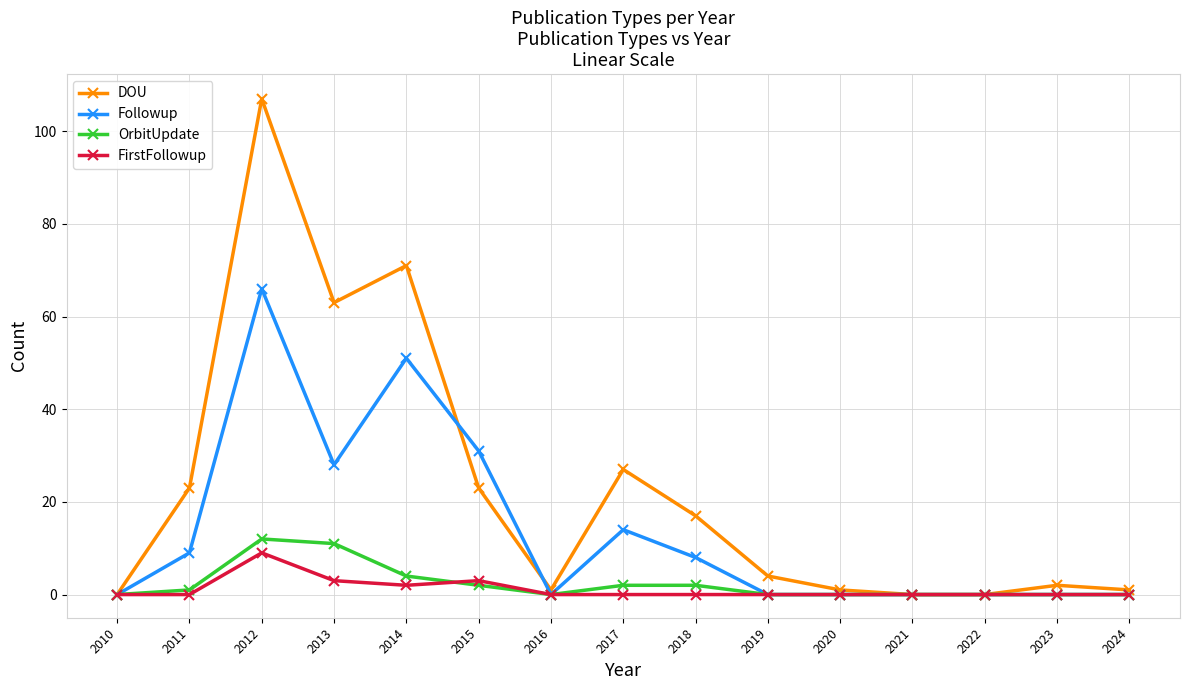

At which category is the sum across all series the highest?

2012